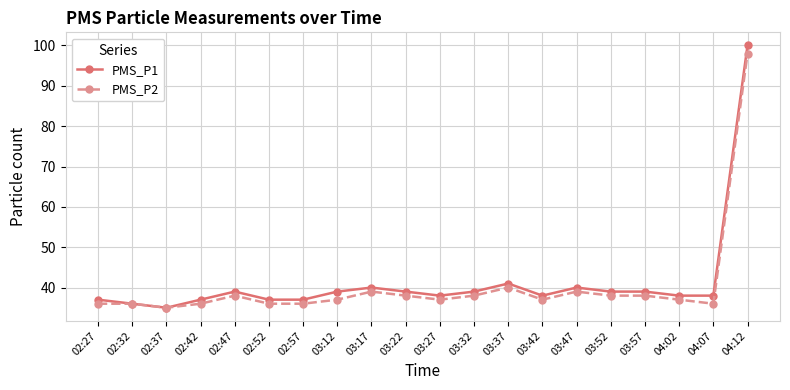

What is the average value of the PMS_P1 series?

41